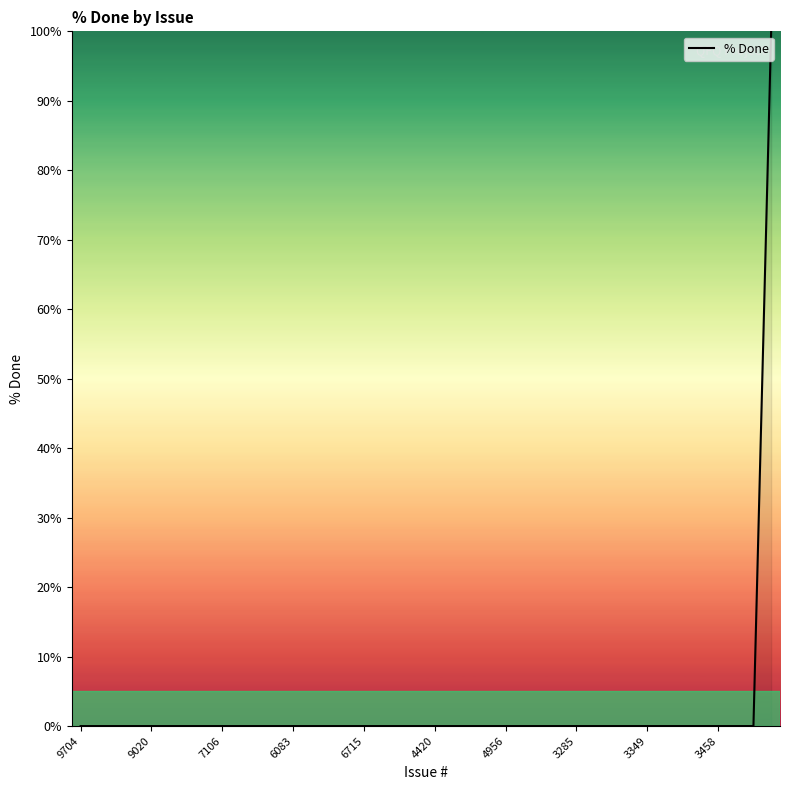

What is the greatest value displayed?

100